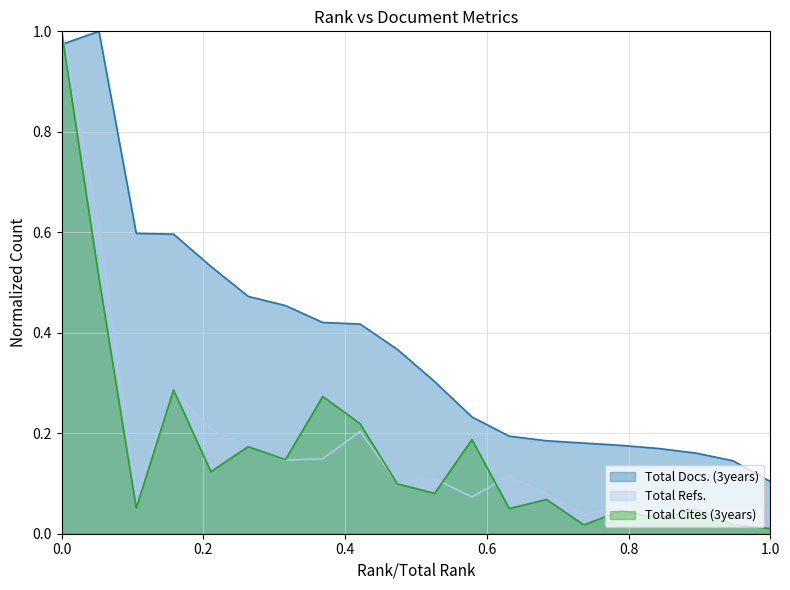

Where is the first local minimum for Total Refs.?

3